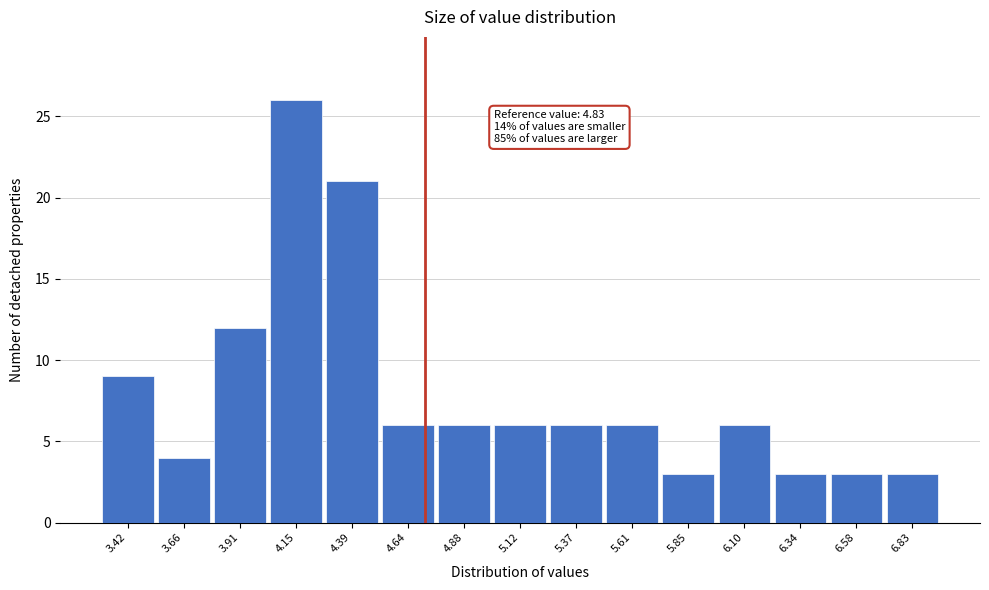

Reading left to right, extract all data points from this chart.

3.42=9	3.66=4	3.91=12	4.15=26	4.39=21	4.64=6	4.88=6	5.12=6	5.37=6	5.61=6	5.85=3	6.10=6	6.34=3	6.58=3	6.83=3